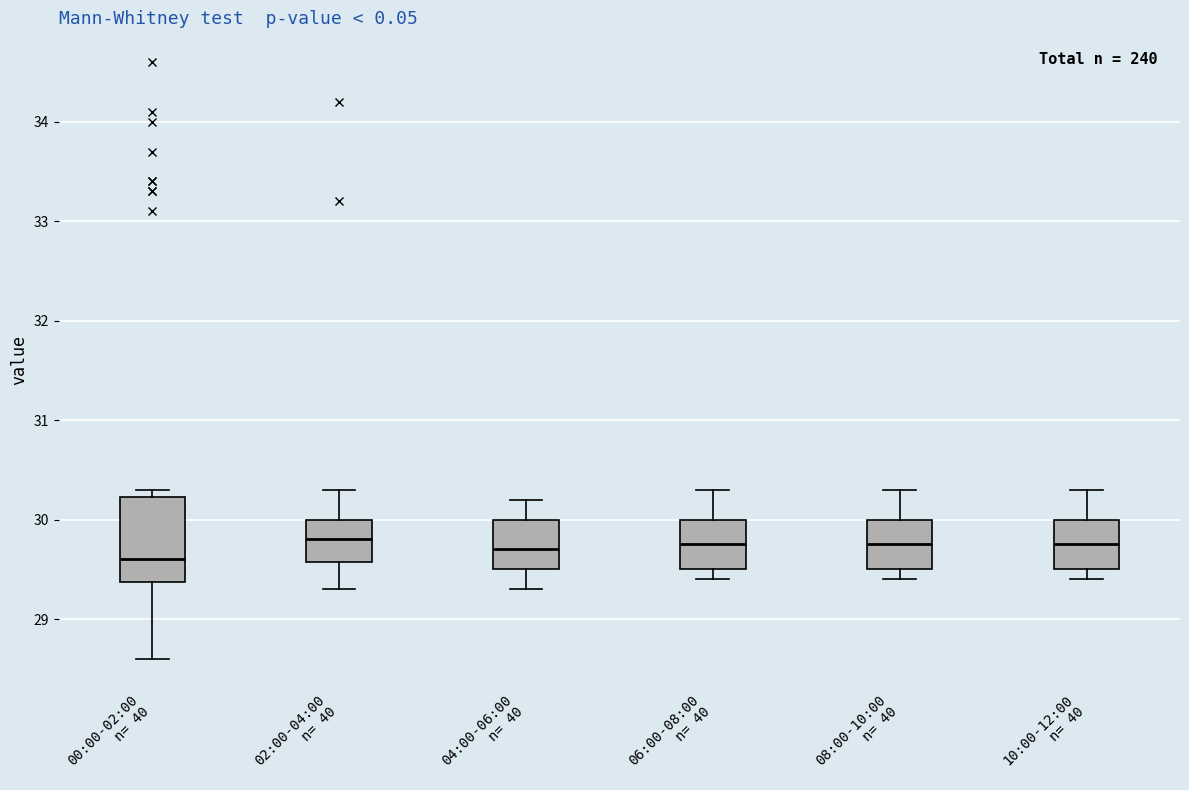

Reading left to right, read every box against the y-axis: the position of its median line, the range the box covers, and the ends of its whiskers. The values are not printed on the chart, so give them approximately, as read against the axis.

00:00-02:00 n= 40: median 29.6, box 29.4 to 30.2, whiskers 28.6 to 30.3
02:00-04:00 n= 40: median 29.8, box 29.6 to 30.0, whiskers 29.3 to 30.3
04:00-06:00 n= 40: median 29.7, box 29.5 to 30.0, whiskers 29.3 to 30.2
06:00-08:00 n= 40: median 29.8, box 29.5 to 30.0, whiskers 29.4 to 30.3
08:00-10:00 n= 40: median 29.8, box 29.5 to 30.0, whiskers 29.4 to 30.3
10:00-12:00 n= 40: median 29.8, box 29.5 to 30.0, whiskers 29.4 to 30.3